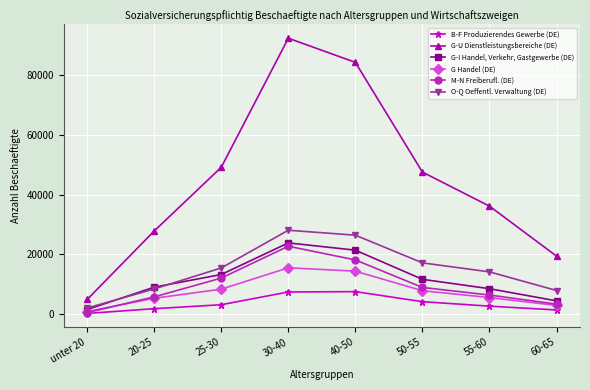

Which series changed the most between 30-40 and 60-65?

G-U Dienstleistungsbereiche (DE)